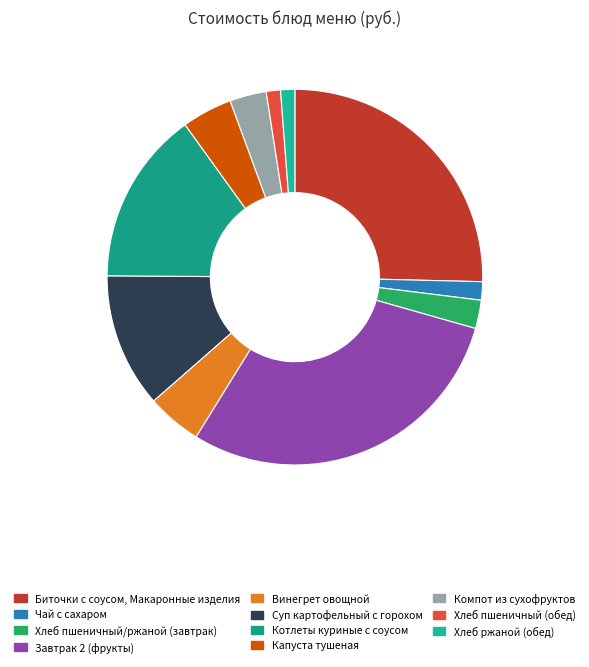

Which slice is the largest?

Завтрак 2 (фрукты)